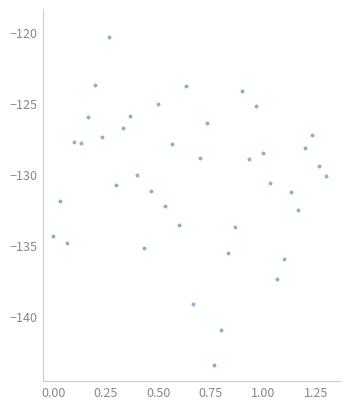

What is the range of X values (max minus min)?

1.3